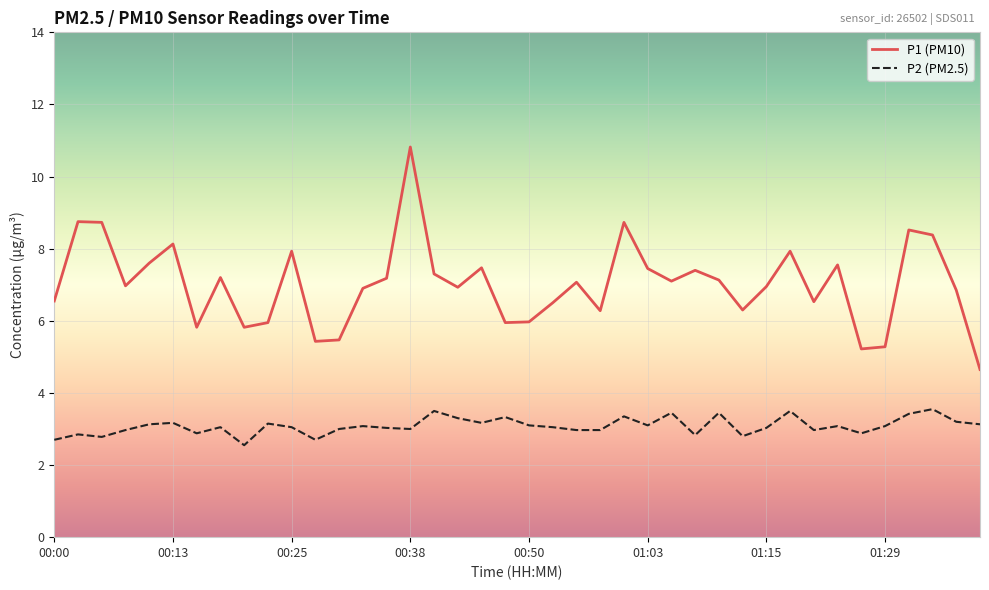

Which series has the widest spread of values?

P1 (PM10)